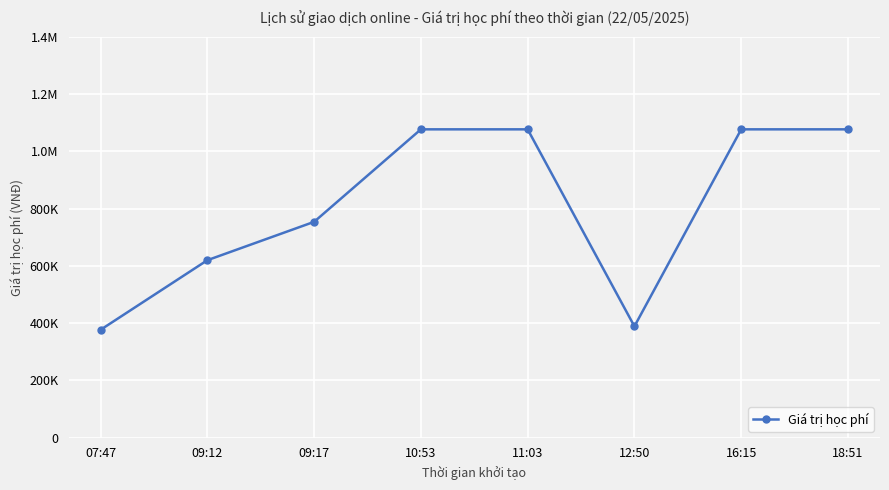

How many interior local valleys (lower than both neighbors) does the data have?

1